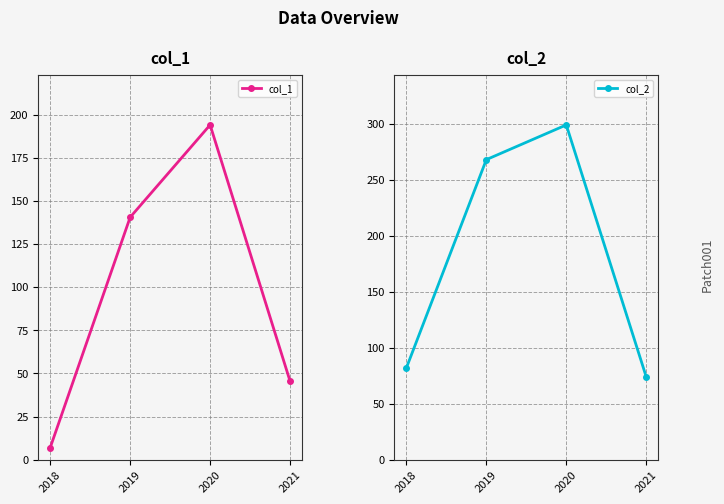

What is the value of the col_1 point at the 2nd from the left?

140.5